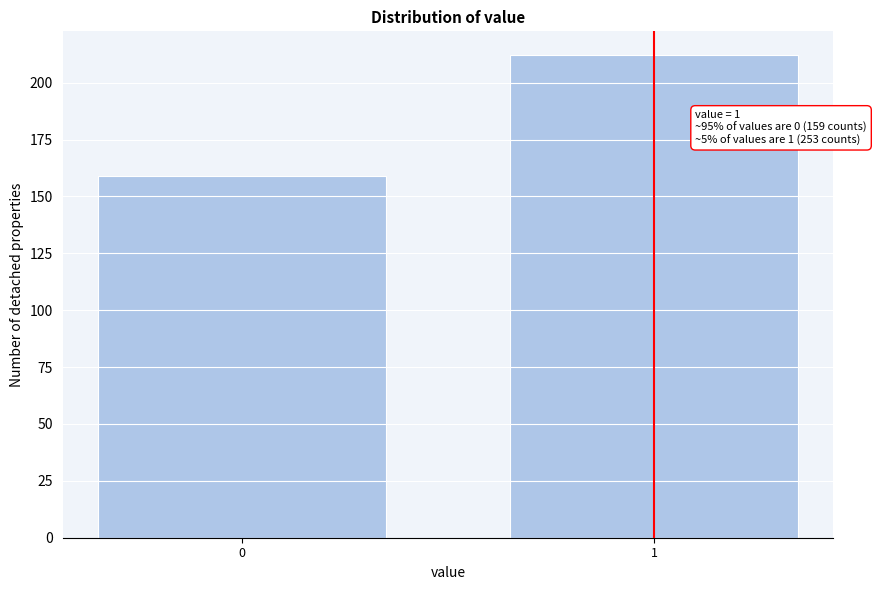

Reading left to right, transcribe all the data shown in this chart.

159	212